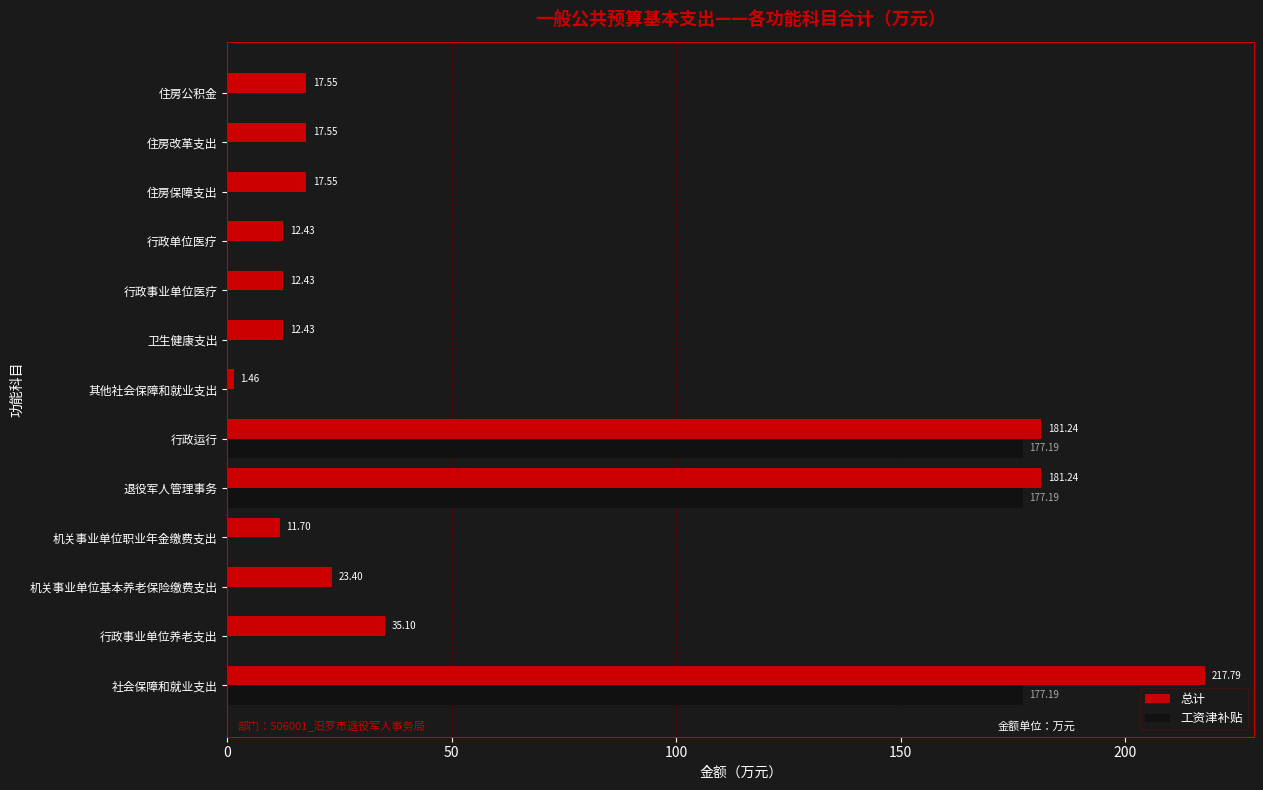

What is the sum of the 总计 values at 住房公积金 and 住房保障支出?

35.1